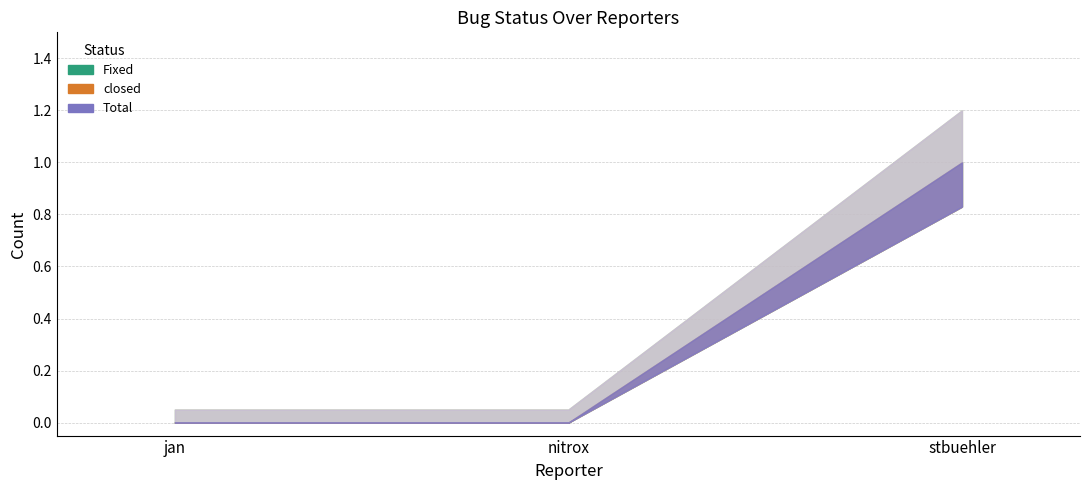

What is the label of the 2nd point from the left?

nitrox